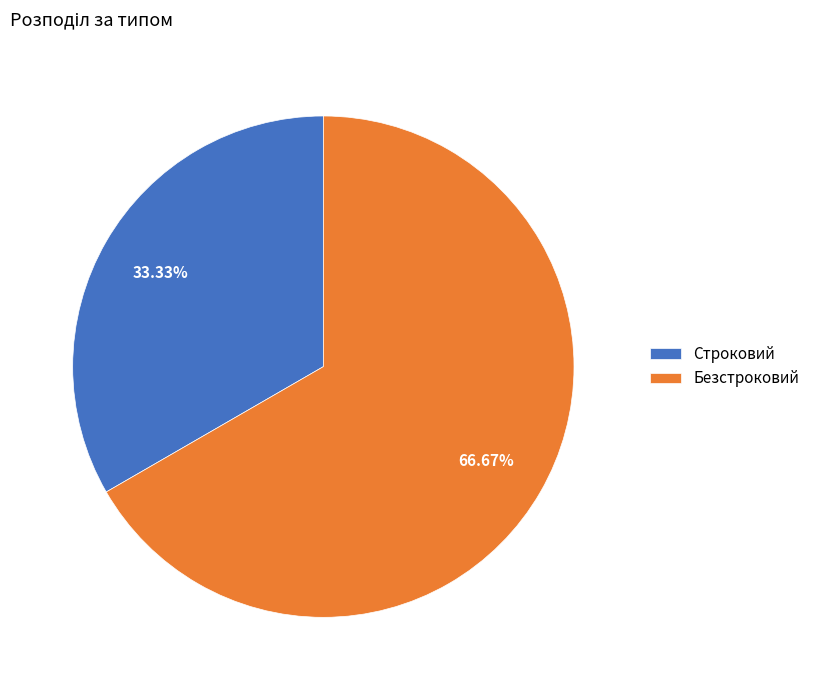

Count the number of slices in the pie.

2